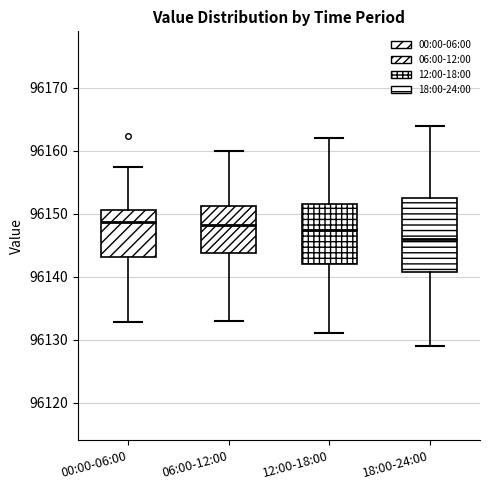

Reading left to right, read every box against the y-axis: the position of its median line, the range the box covers, and the ends of its whiskers. The values are not printed on the chart, so give them approximately, as read against the axis.

00:00-06:00: median 96149, box 96143 to 96151, whiskers 96133 to 96158
06:00-12:00: median 96148, box 96144 to 96151, whiskers 96133 to 96160
12:00-18:00: median 96148, box 96142 to 96152, whiskers 96131 to 96162
18:00-24:00: median 96146, box 96141 to 96153, whiskers 96129 to 96164